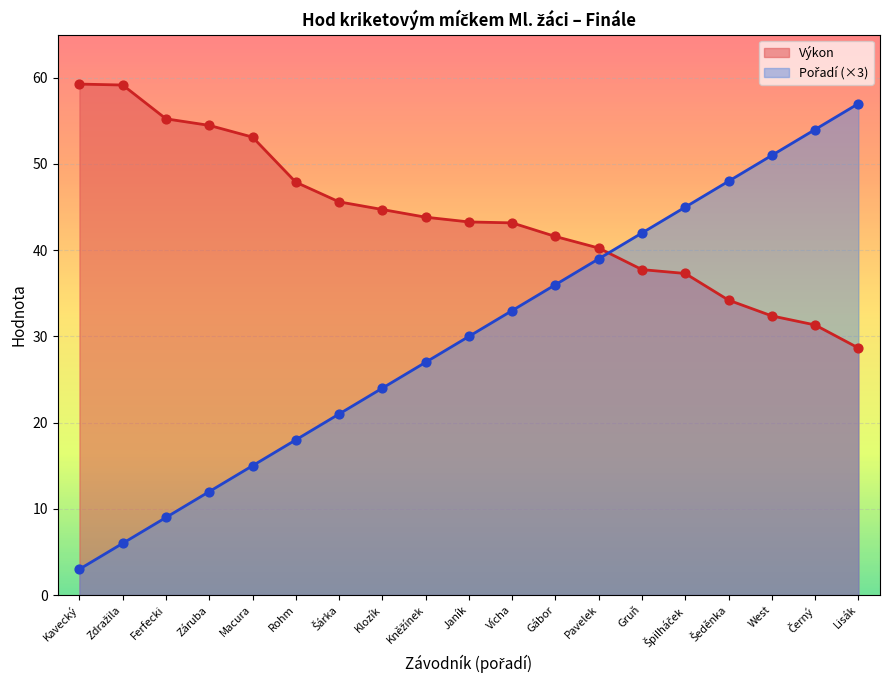

Which series contains the lowest Y value?

Pořadí